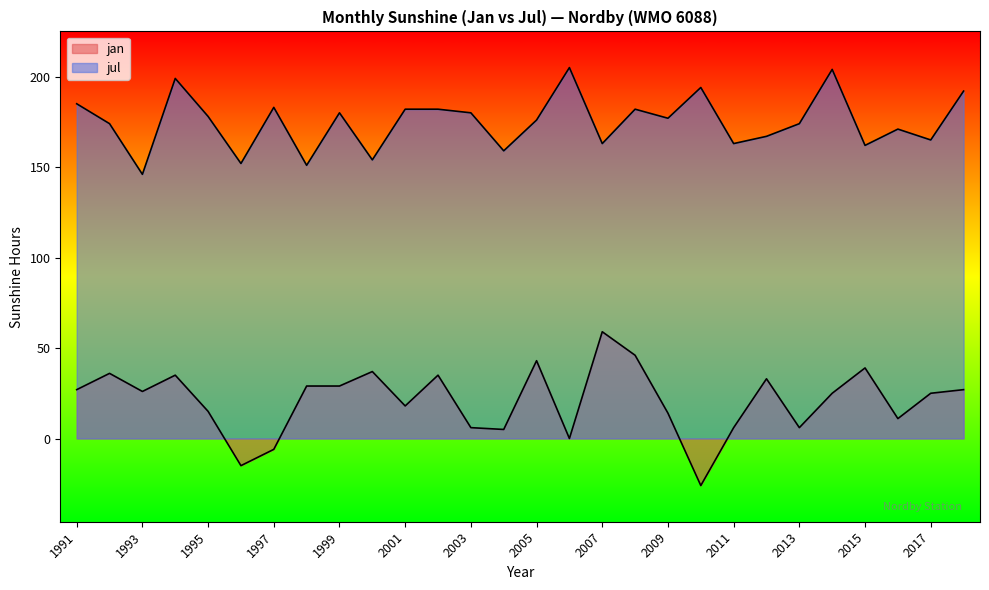

What is the maximum value shown in the chart?

205